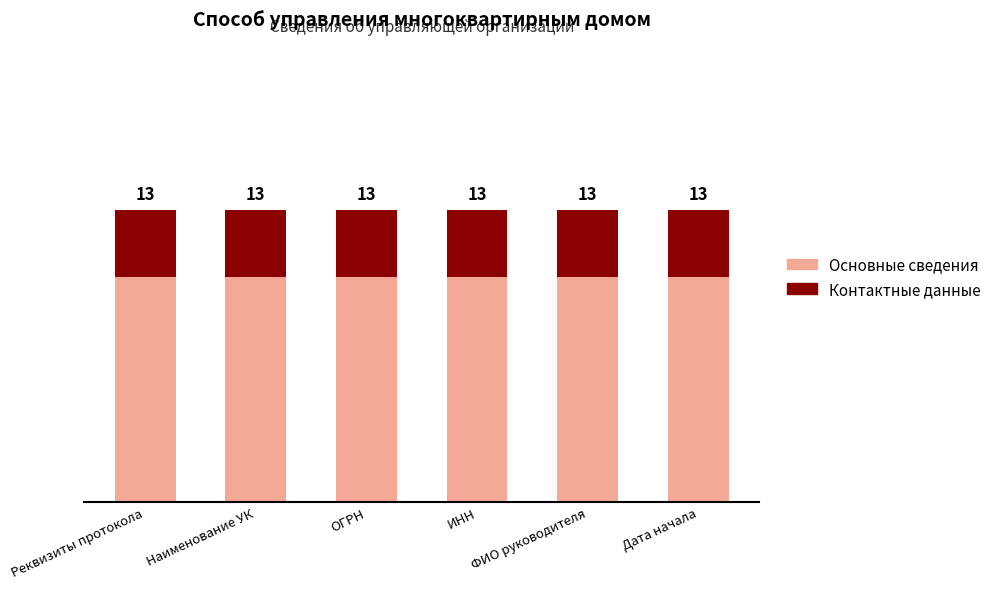

At how many categories does at least one series exceed 8?

6